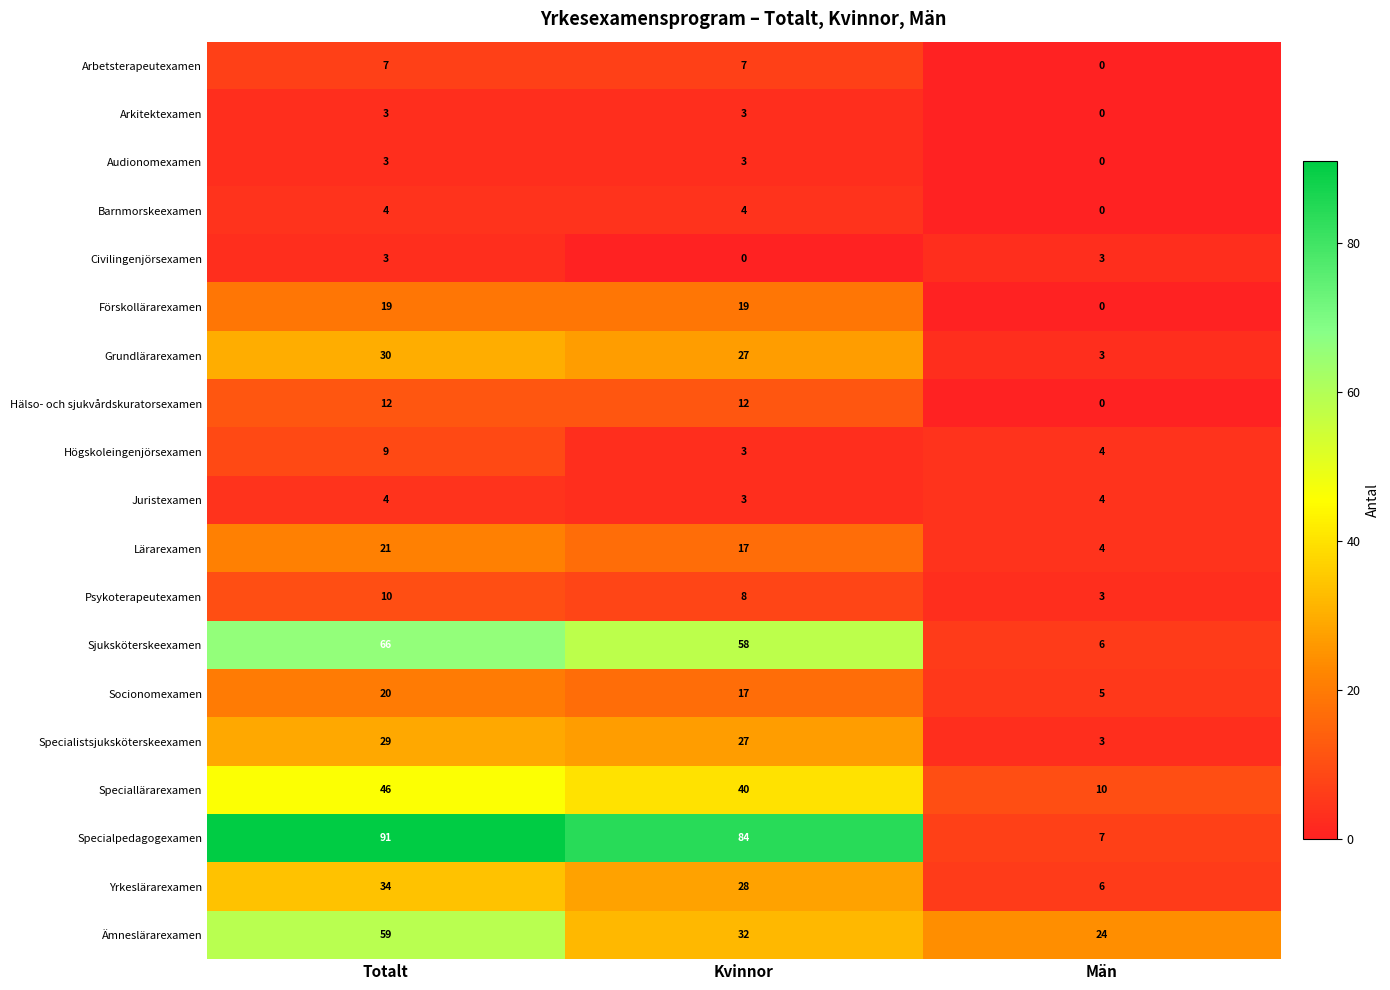

Between Totalt and Kvinnor, which series saw the biggest shift?

Ämneslärarexamen